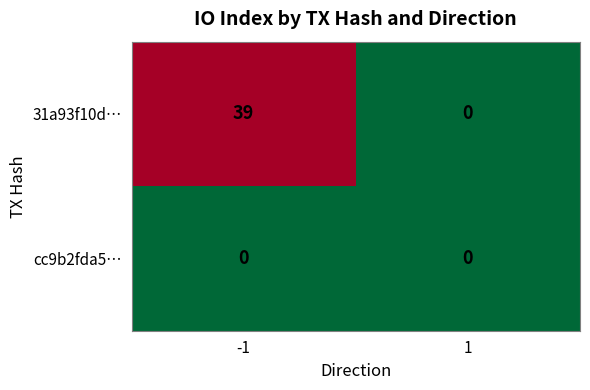

Reading right to left, extract all data points from this chart.

31a93f10d…: 1=0	-1=39
cc9b2fda5…: 1=0	-1=0